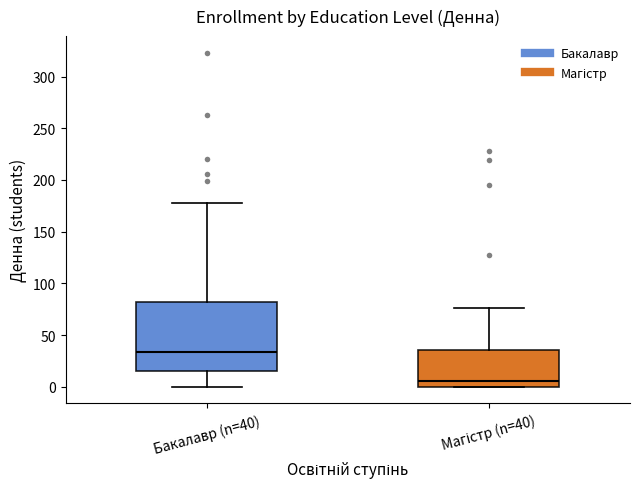

Where does the upper whisker of the box for Бакалавр (n=40) end on the y-axis? The values are not printed on the chart, so give them approximately, as read against the axis.

180